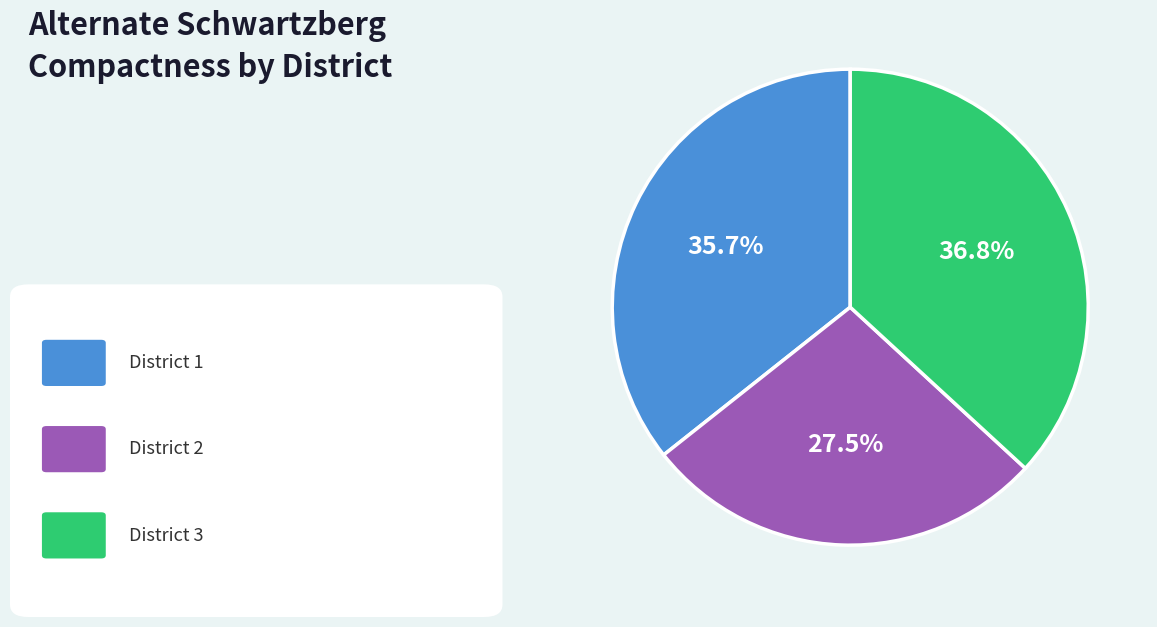

Is there a majority slice in this chart?

No